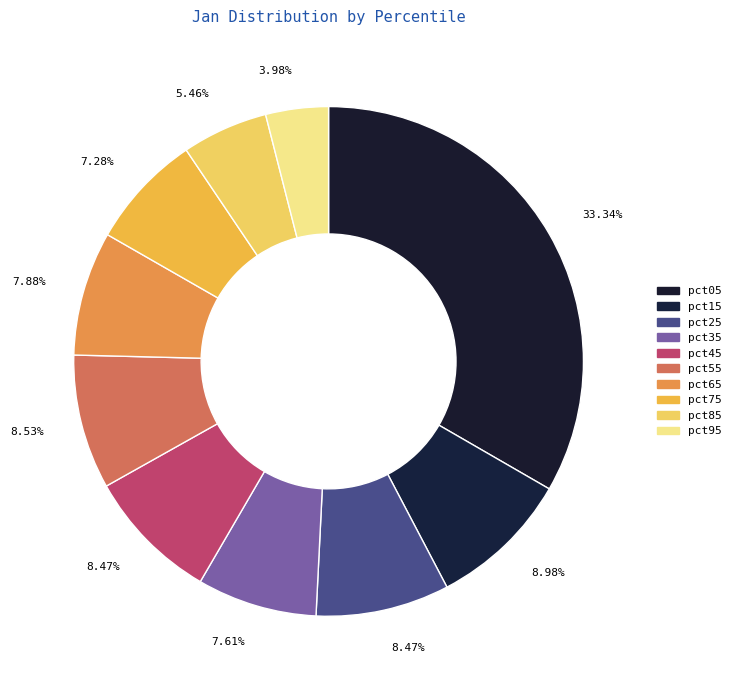

True or false: pct45 accounts for 8% of the total.

True